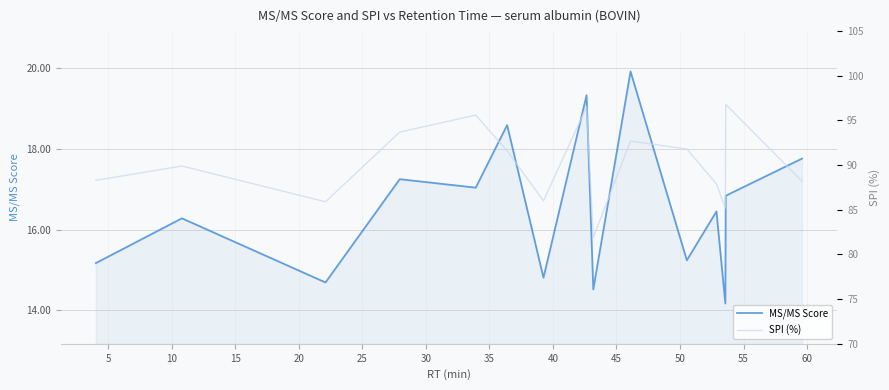

What is the maximum value for MS/MS Score?

19.9